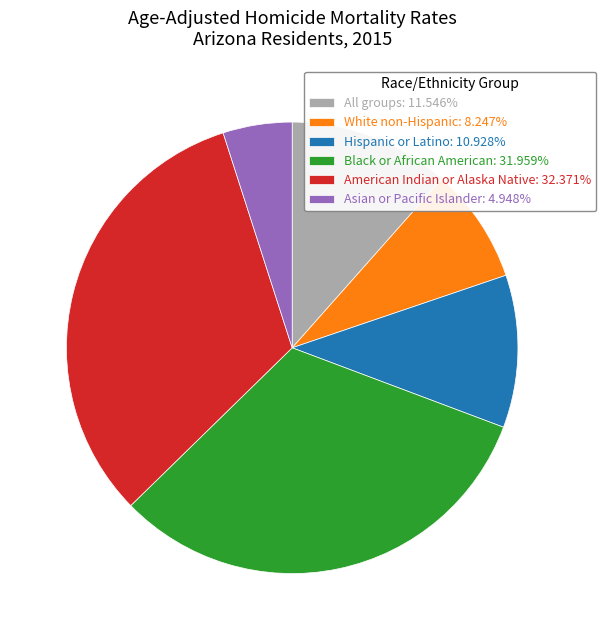

Do All groups: 11.546% and Hispanic or Latino: 10.928% together represent more than half of the pie?

No